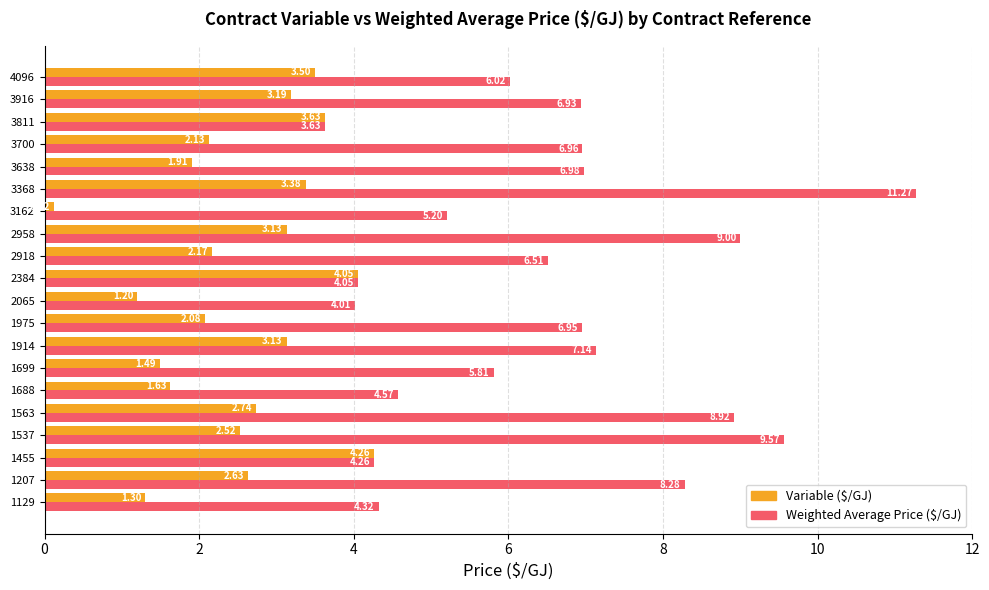

What is the average value of the Weighted Average Price ($/GJ) series?

6.5